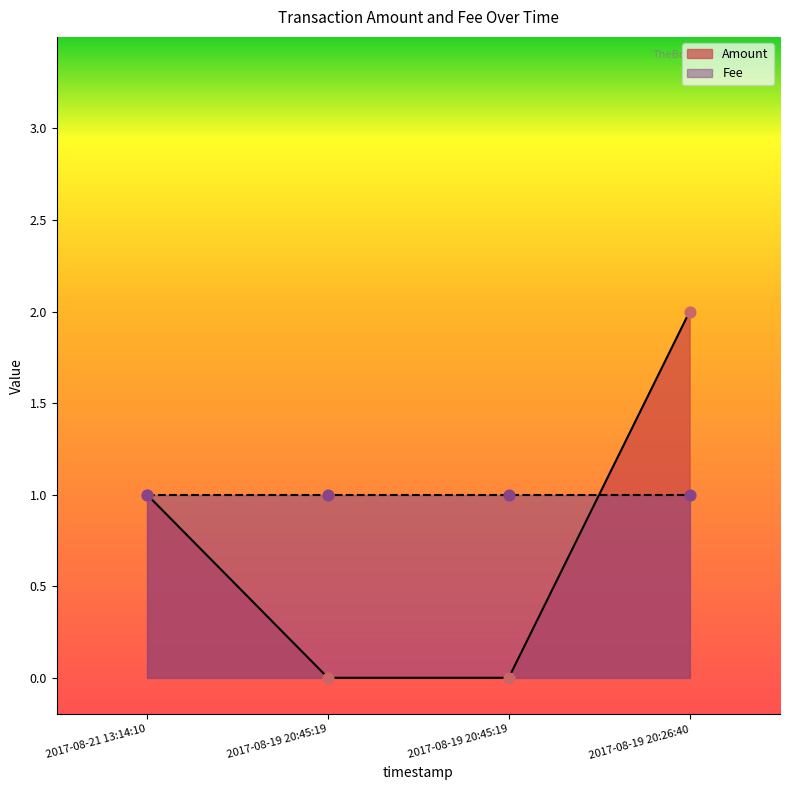

Between 2017-08-19 20:45:19 and 2017-08-21 13:14:10, which is larger?

2017-08-21 13:14:10